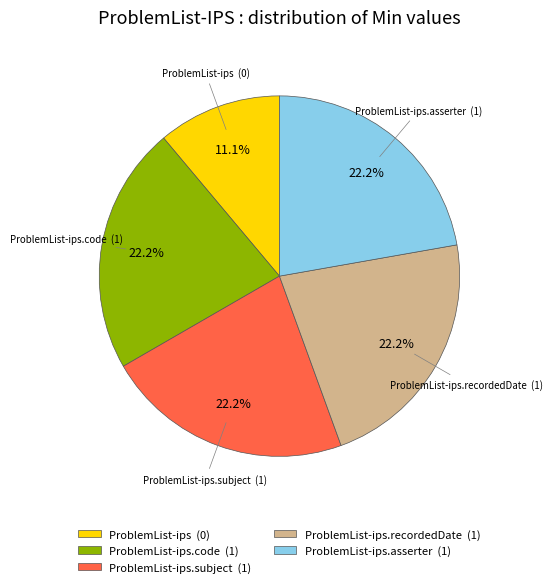

Is there a majority slice in this chart?

No